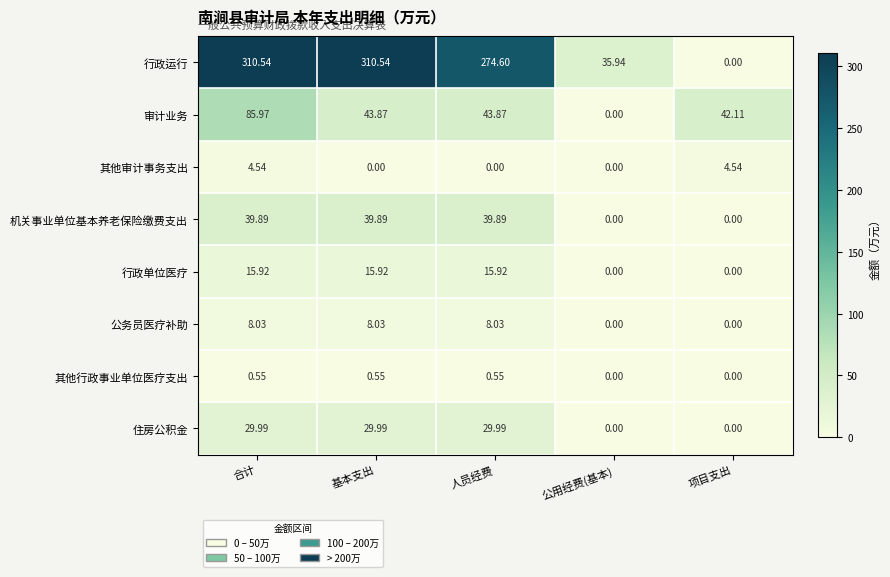

How many distinct data groups are displayed?

8